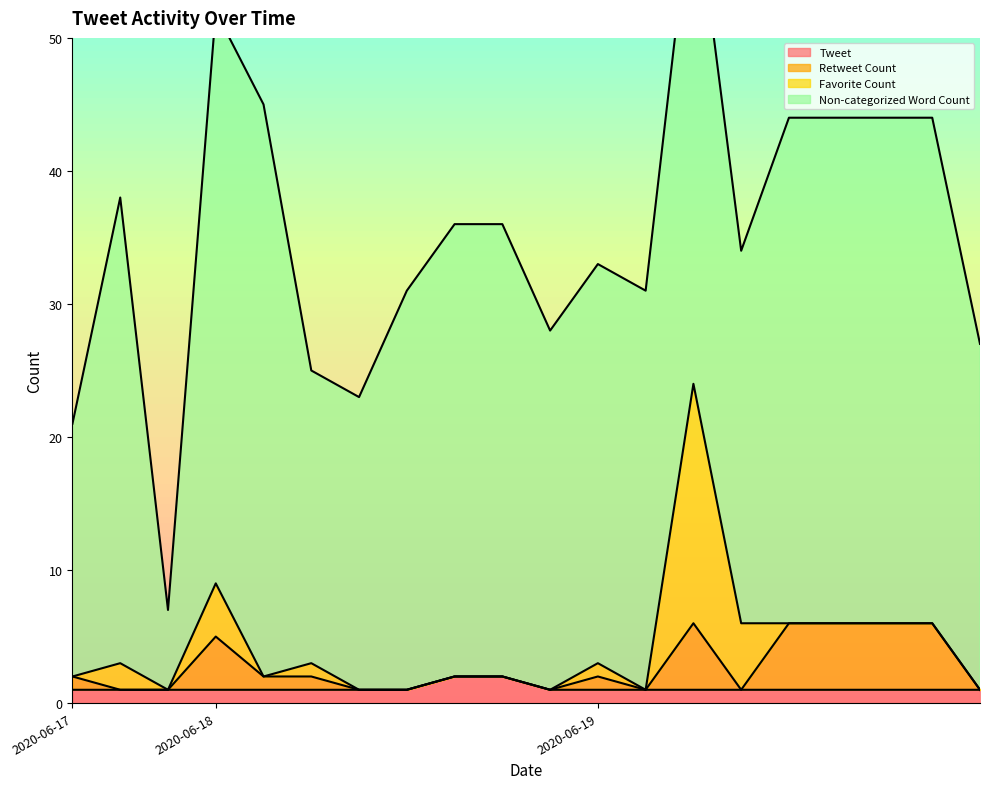

At which label is Retweet Count closest to 3?

2020-06-17